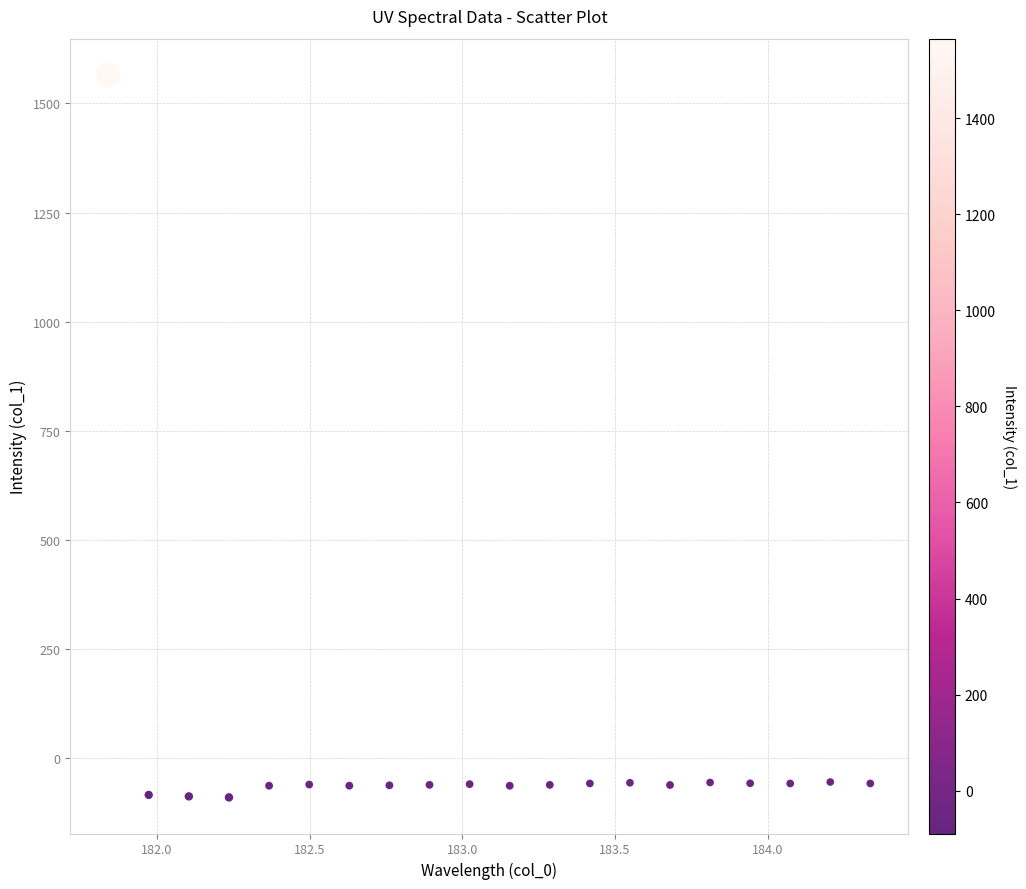

What is the range of Y values (max minus min)?

1654.6